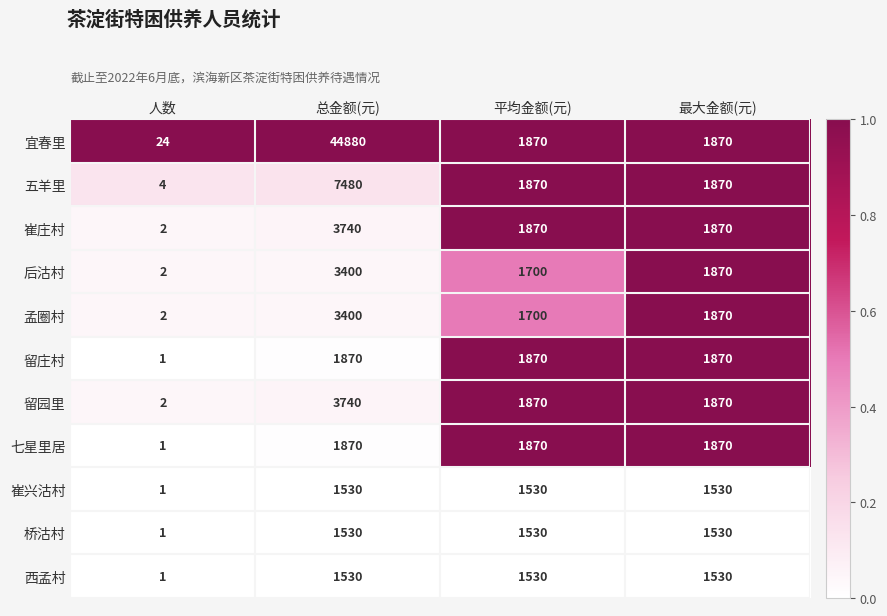

The 后沽村 series shows 1700 at 平均金额(元). True or false?

True